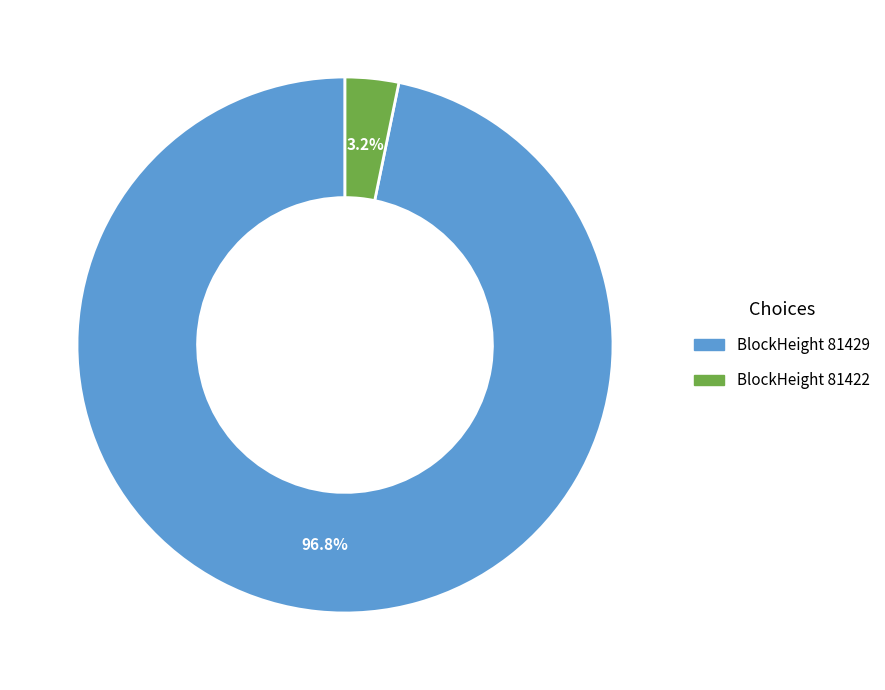

Is there a majority slice in this chart?

Yes